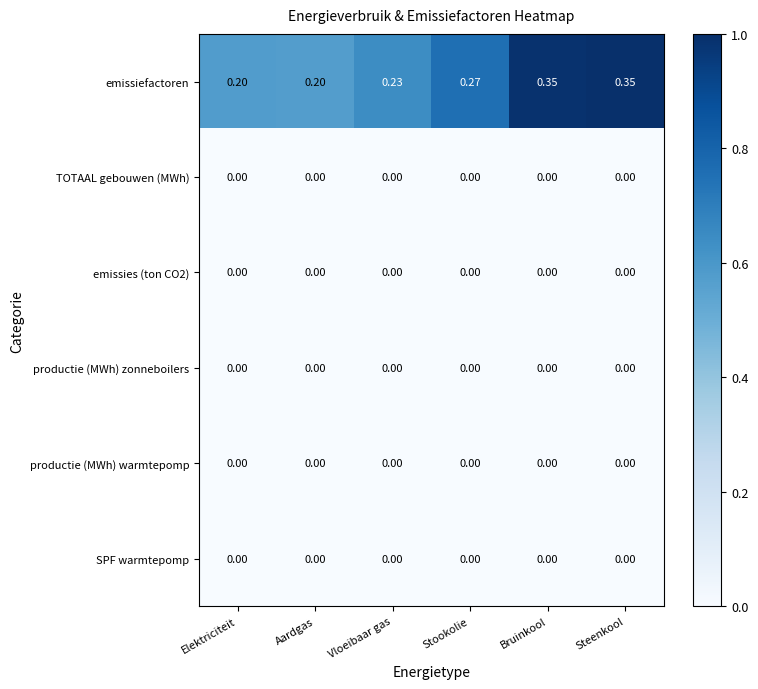

Between Vloeibaar gas and Steenkool, which series saw the biggest shift?

emissiefactoren